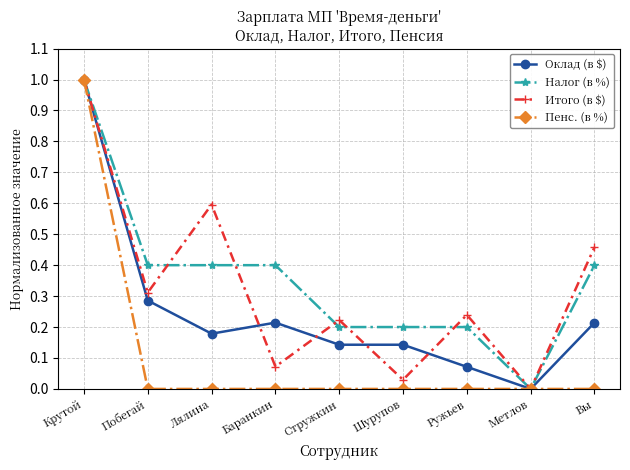

What is the difference between the second highest and minimum values in the Итого (в $) series?

0.6